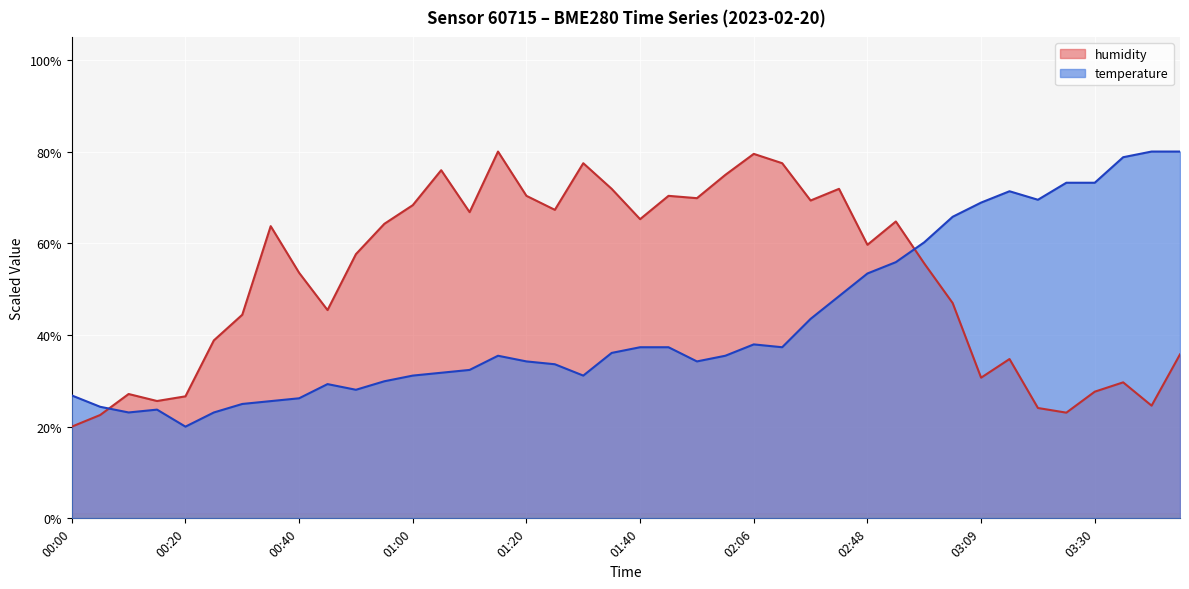

What is the label of the 14th point from the right?

02:22